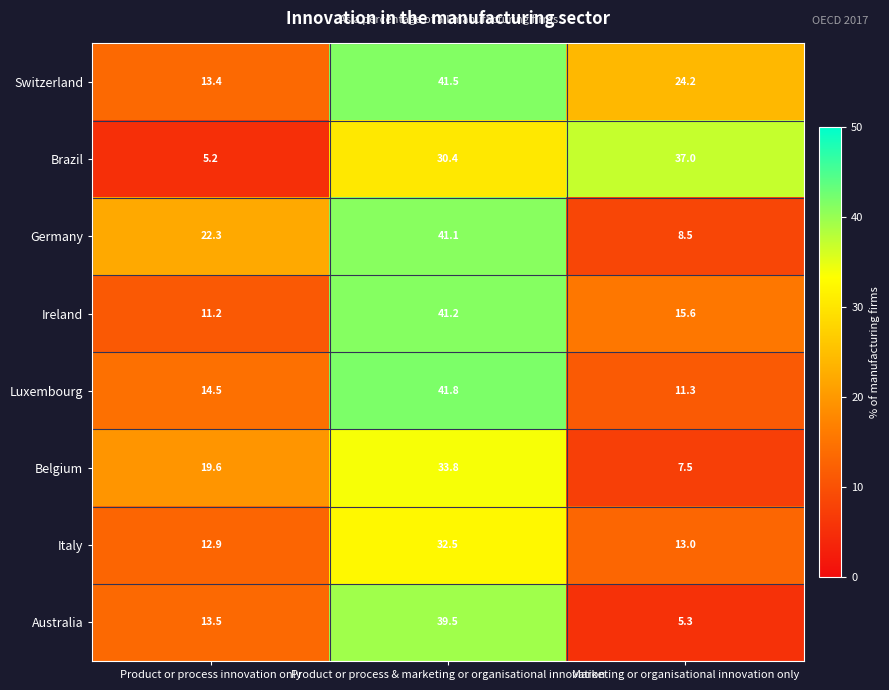

At which category is the sum across all series the highest?

Product or process & marketing or organisational innovation